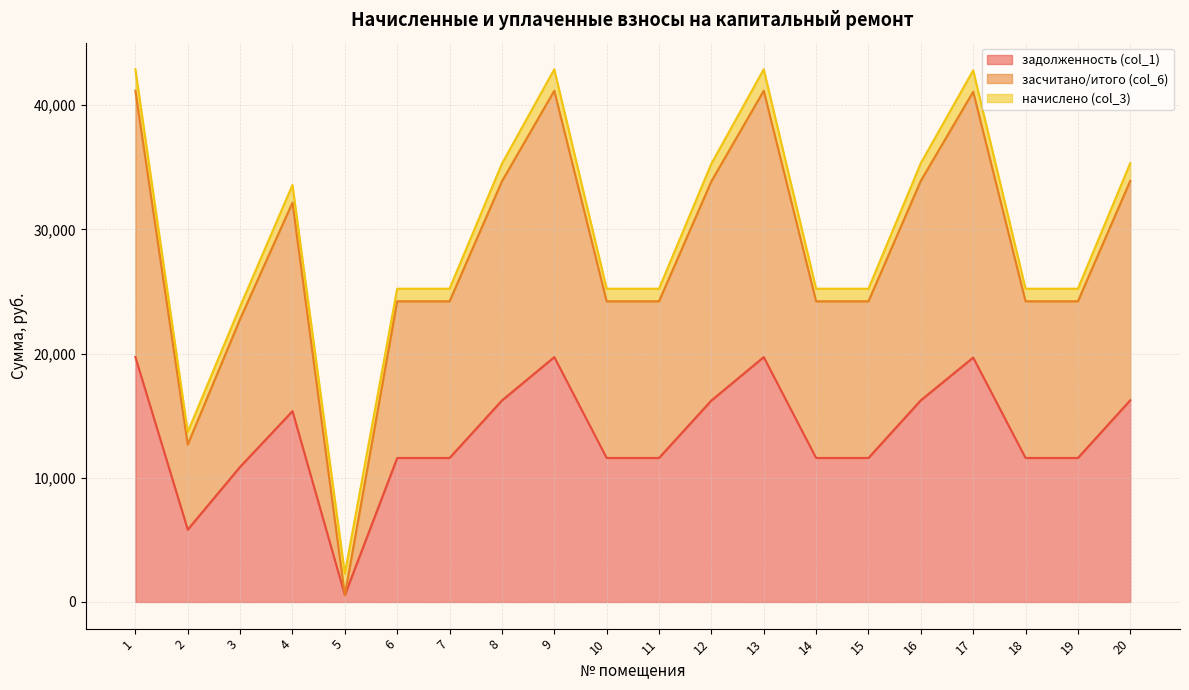

True or false: засчитано/итого (col_6) and задолженность (col_1) cross at least once.

False